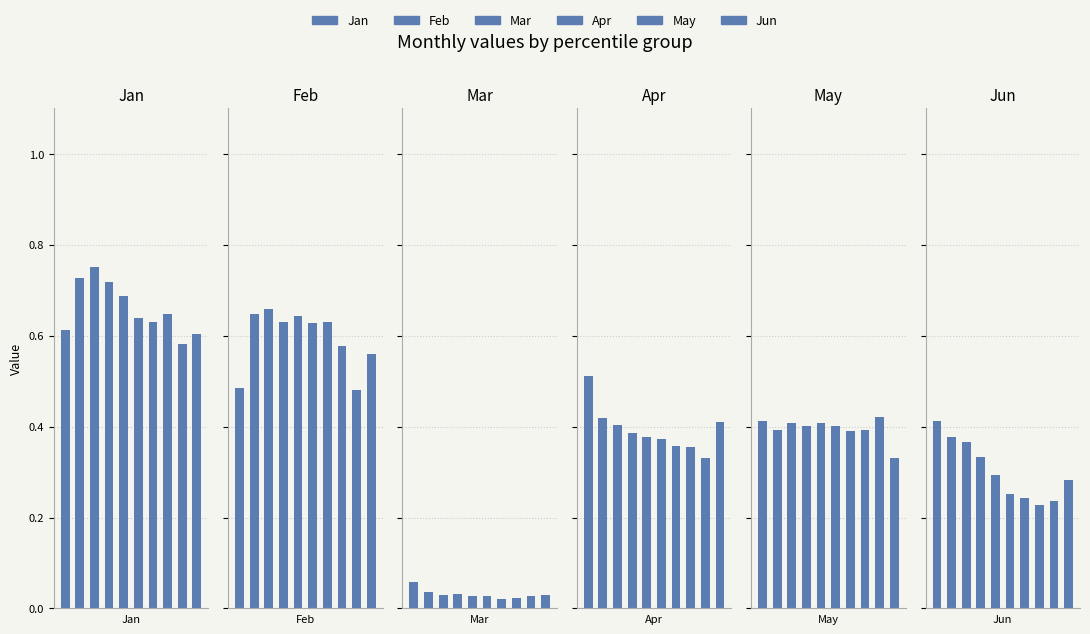

What are all the series names shown in the legend?

Jan, Feb, Mar, Apr, May, Jun